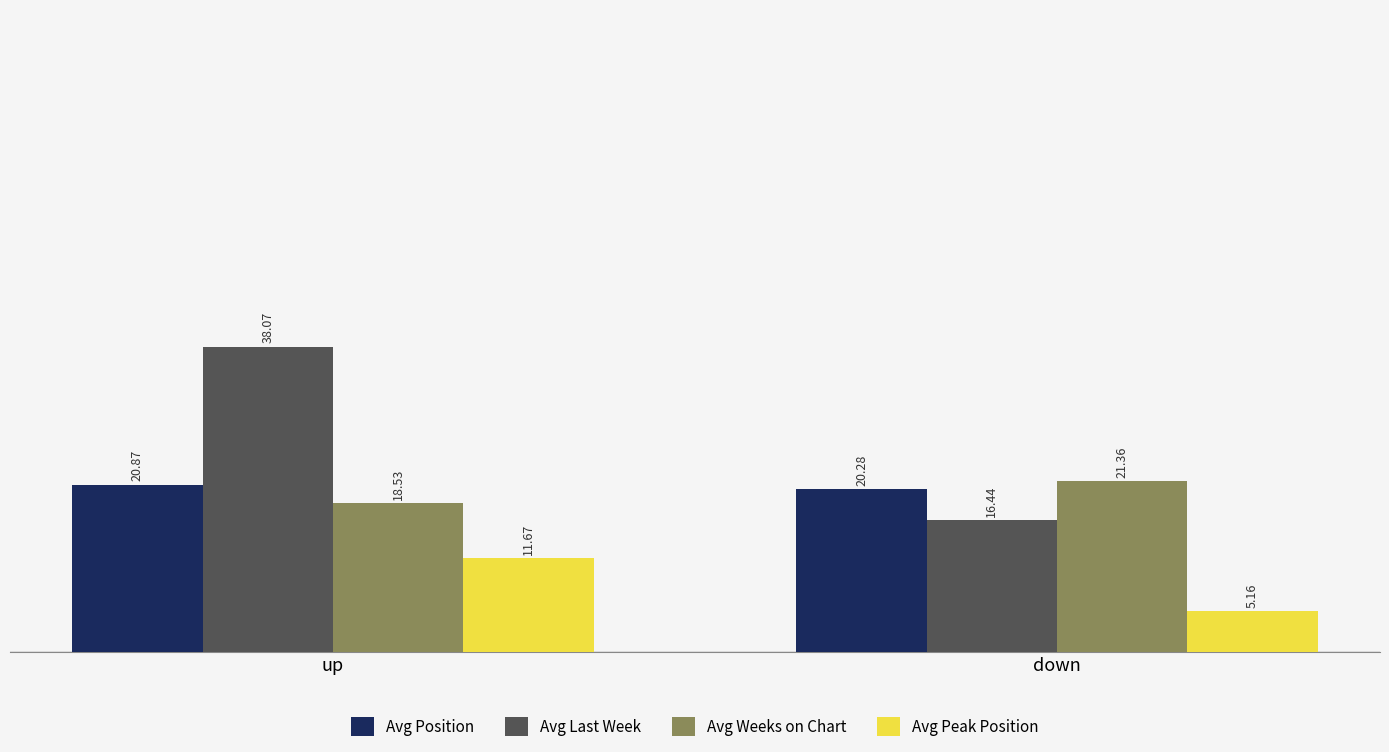

What is the total value across all series at down?

63.2